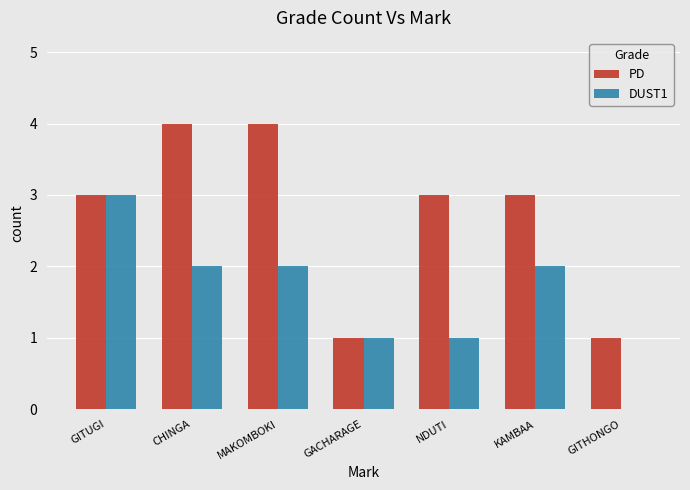

What is the total value across all series at MAKOMBOKI?

6